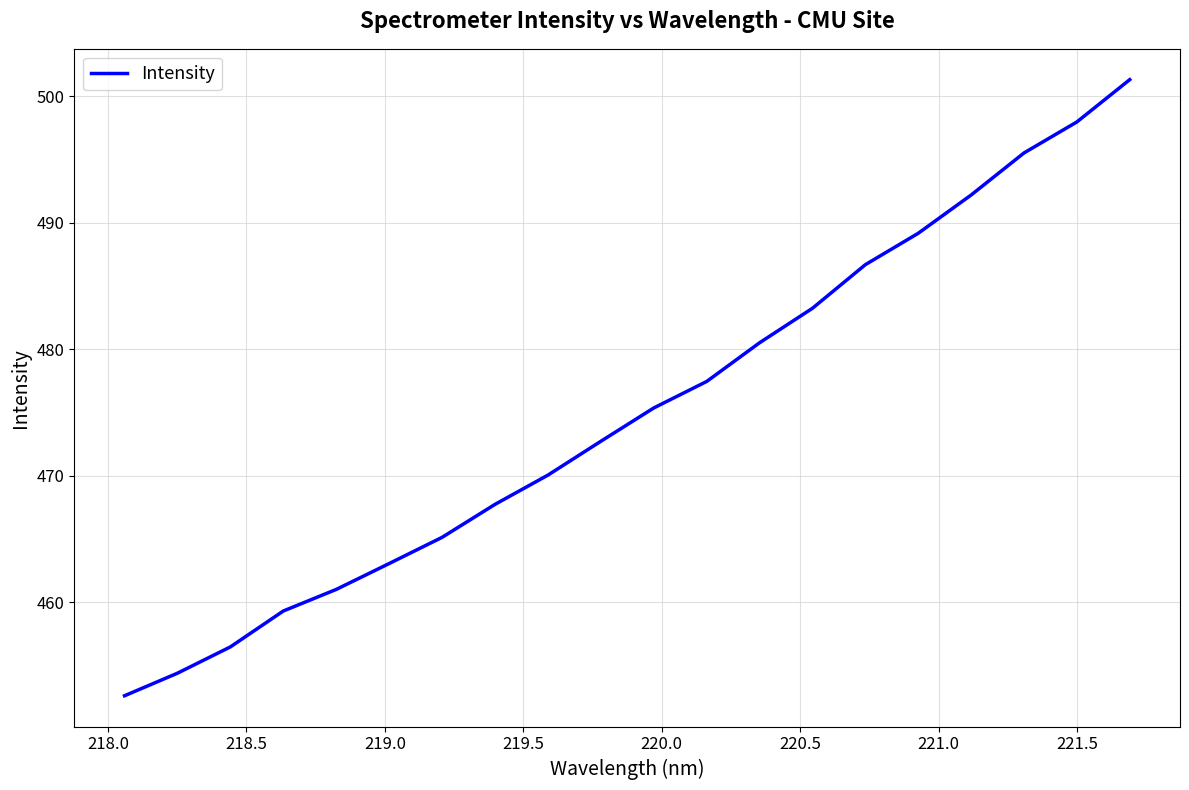

How many values exceed 475?

10